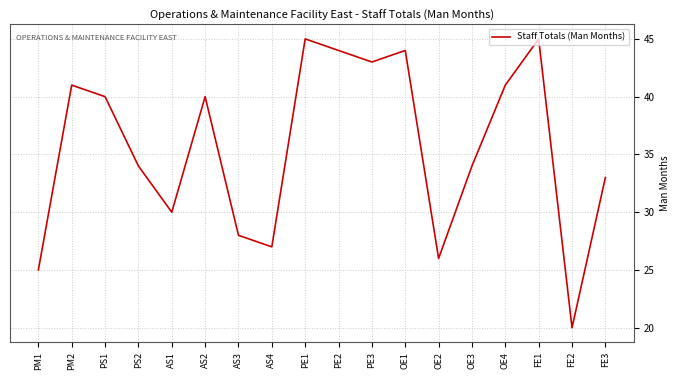

Is it true that the value at PE3 is 26?

False